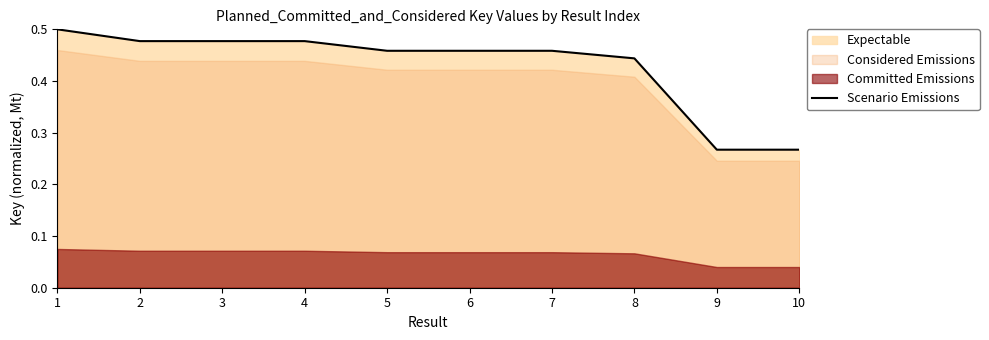

What is the value of the 8th point from the left?

0.4